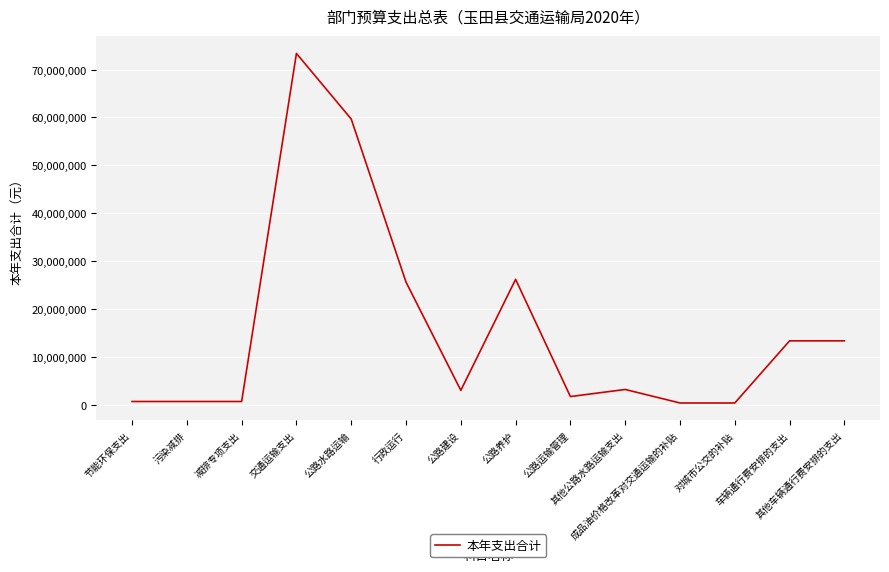

What is the ratio of the value at 对城市公交的补贴 to the value at 公路建设?

0.1